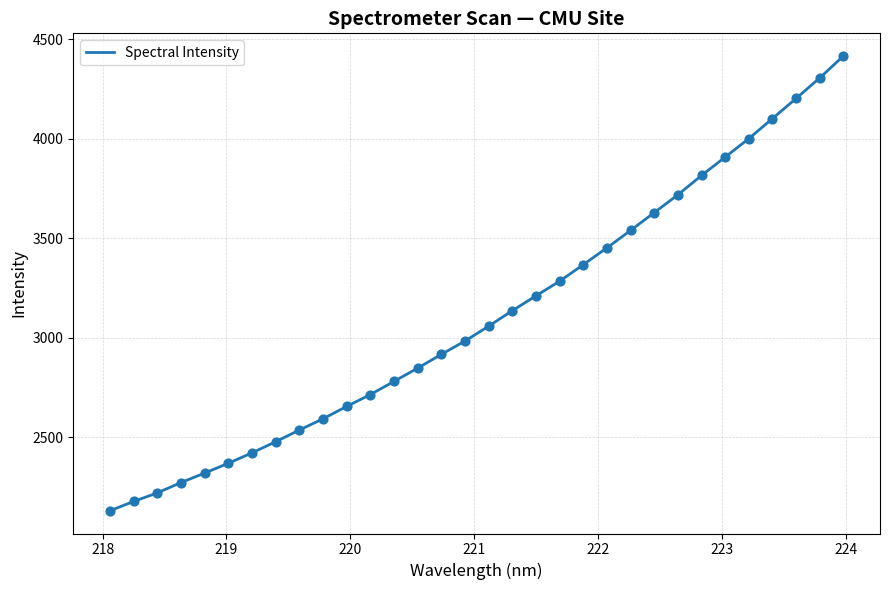

What is the maximum value shown in the chart?

4415.1